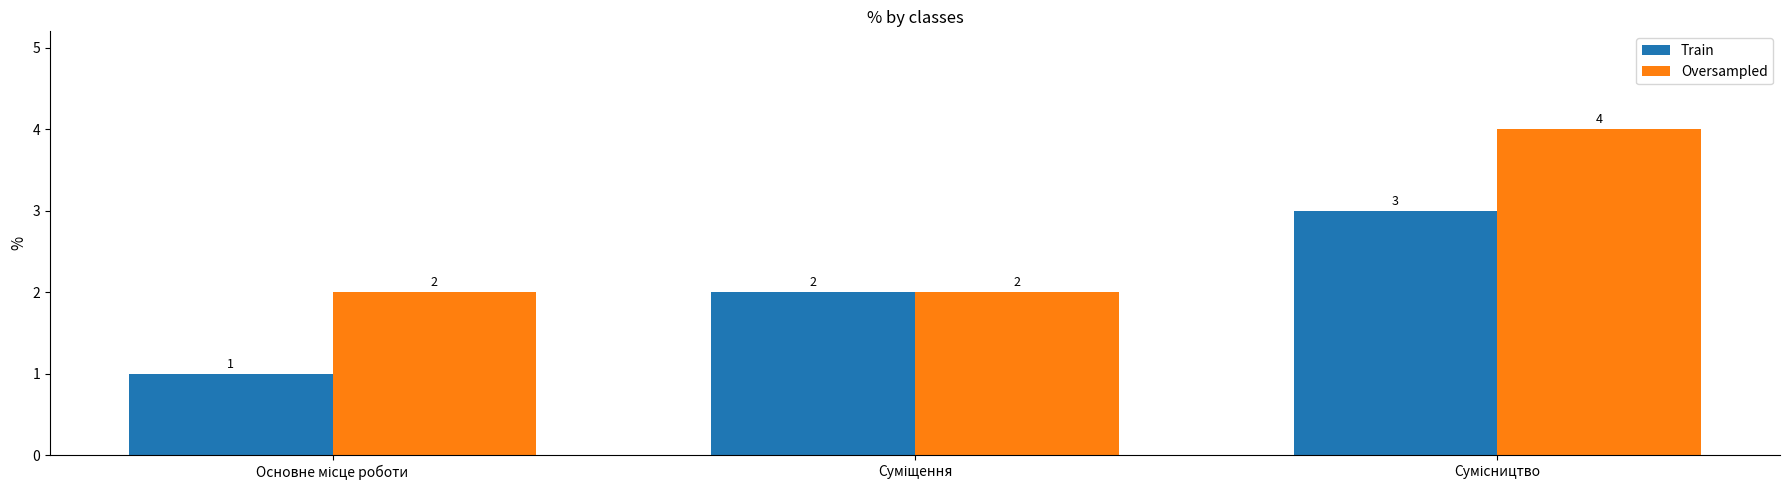

How many Train values are between 1 and 3?

3